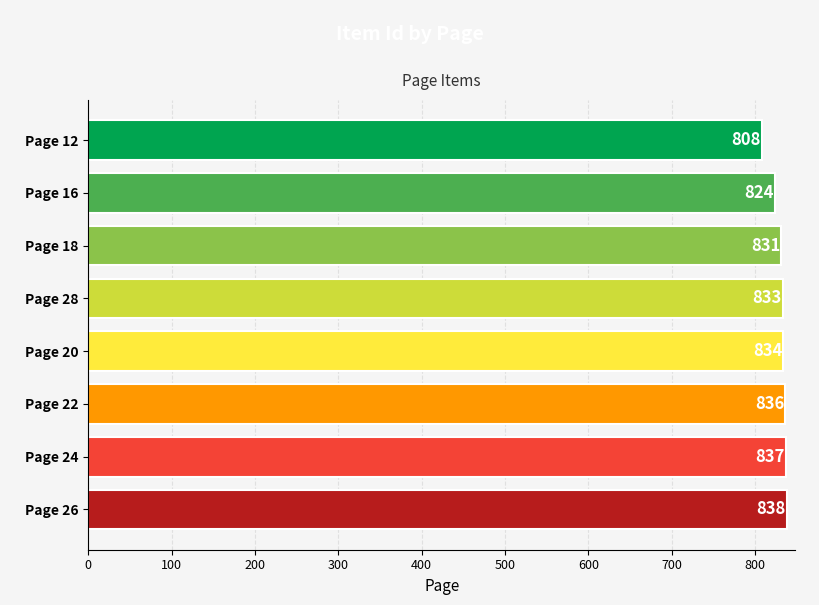

Rank the categories by value from lowest to highest.

Page 12, Page 16, Page 18, Page 28, Page 20, Page 22, Page 24, Page 26